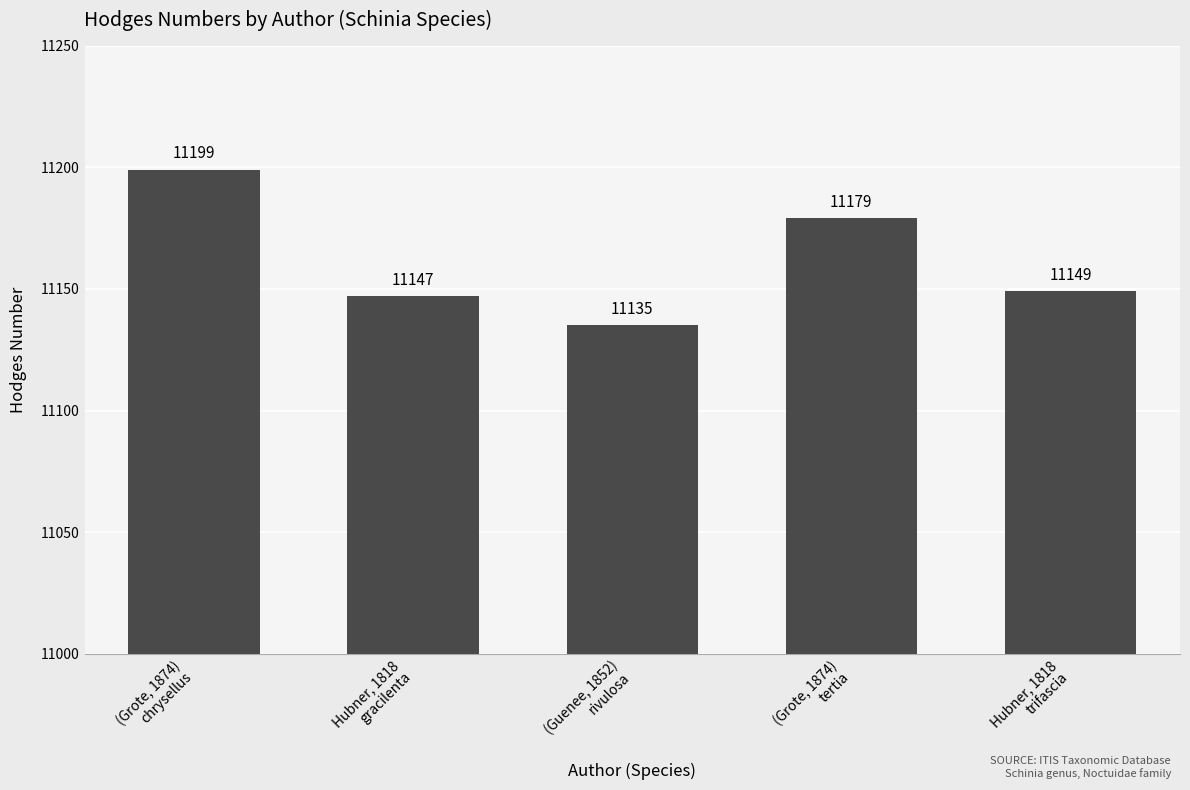

At which category does the chart reach its peak across all series?

(Grote, 1874)
chrysellus